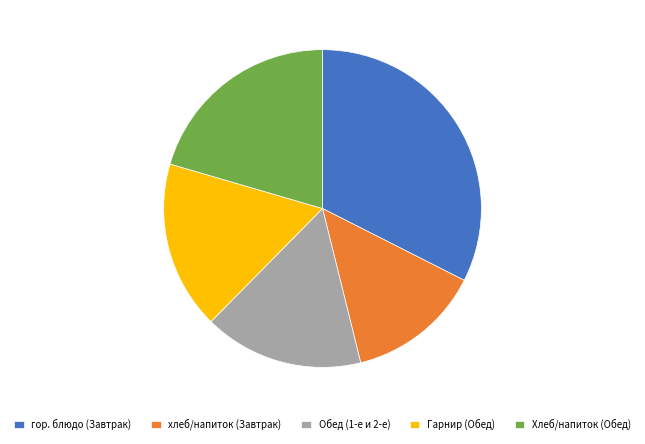

What is the largest slice in the pie chart?

гор. блюдо (Завтрак)